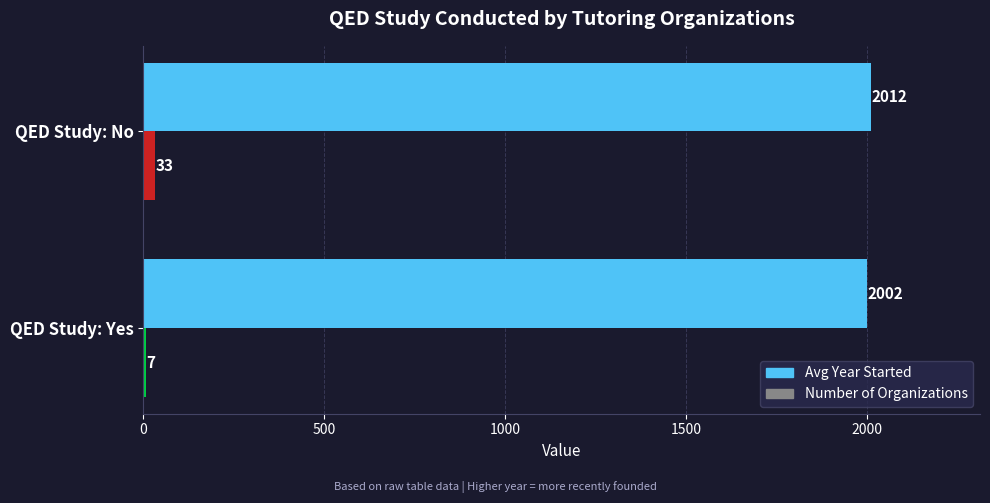

Is the value of Number of Organizations at QED Study: Yes greater than the value of Avg Year Started at QED Study: No?

No